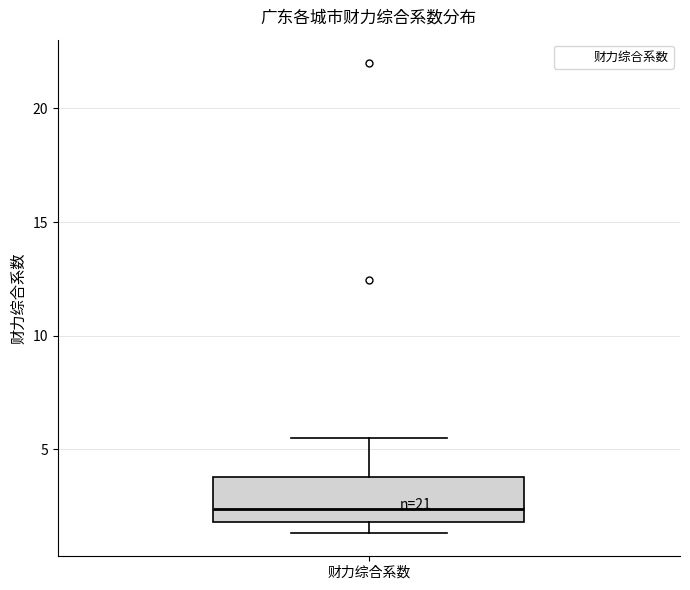

Transcribe this box plot: give where the median line is, the range the box spans, and where the two whiskers end, as read against the y-axis. The values are not printed on the chart, so give them approximately, as read against the axis.

median 2.5, box 2.0 to 4.0, whiskers 1.5 to 5.5